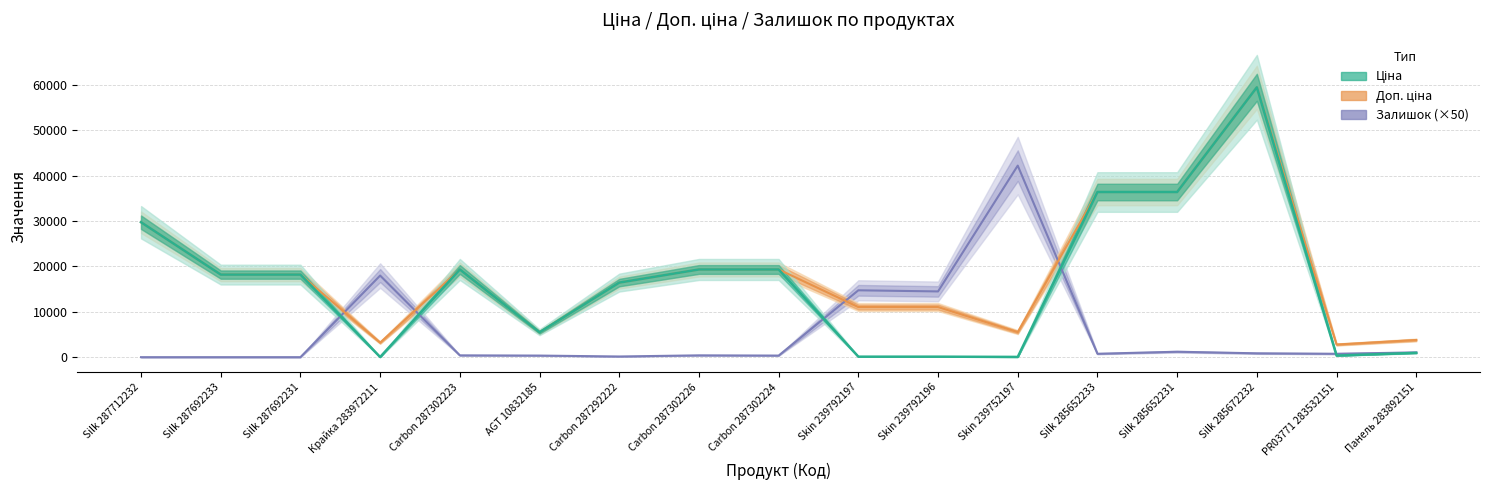

What position from the left is Панель 283892151?

17